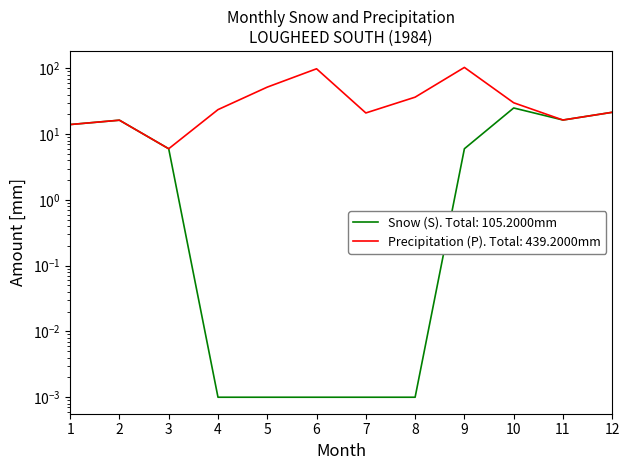

Reading left to right, what are all the values shown in this chart?

Snow (S): 14.0	16.3	6.0	0.0	0.0	0.0	0.0	0.0	6.0	25.0	16.4	21.5
Precipitation (P): 14.0	16.3	6.0	23.6	51.9	98.6	21.0	36.5	103.4	30.0	16.4	21.5